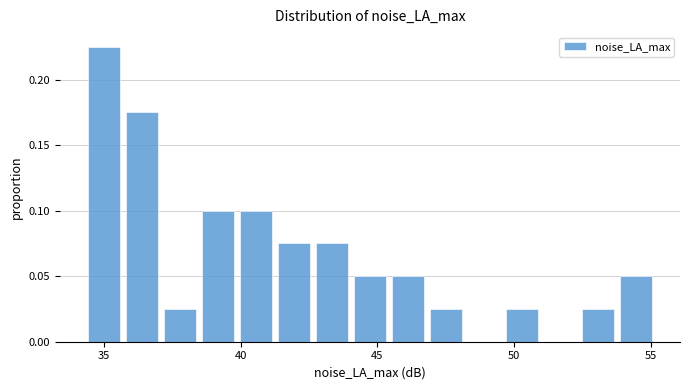

Read against the x-axis, roughly where is the centre of the tallest bar?

35.0